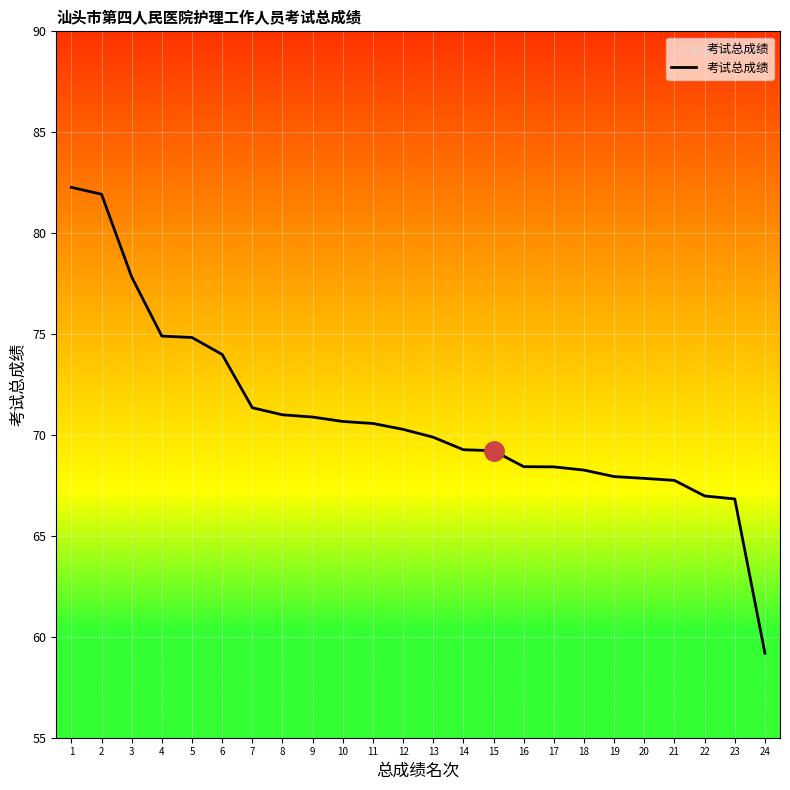

Which category has the lowest value across all series?

24